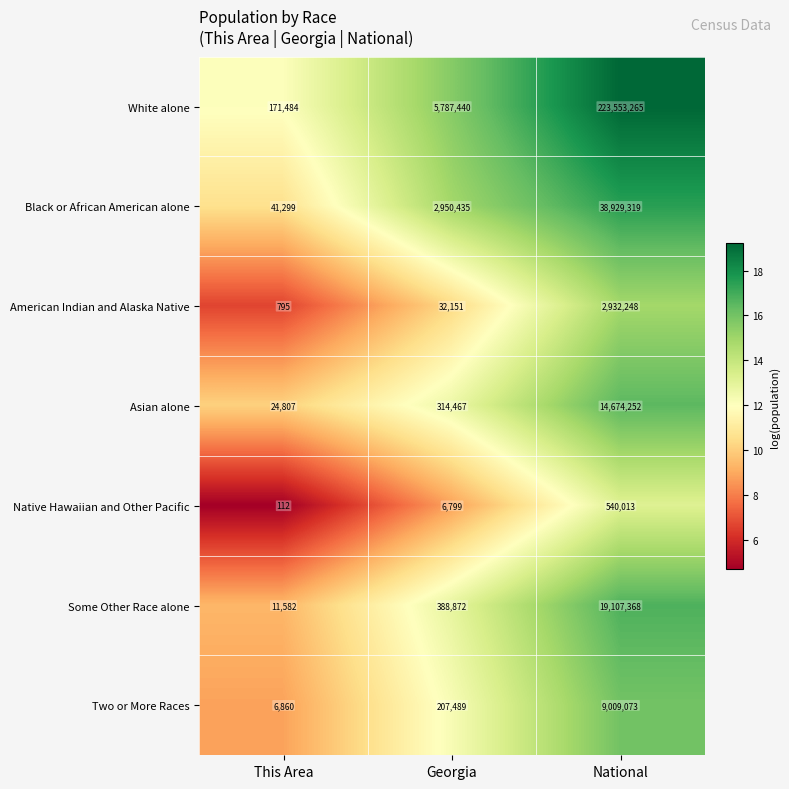

Is it true that Some Other Race alone equals 388872 at Georgia?

True